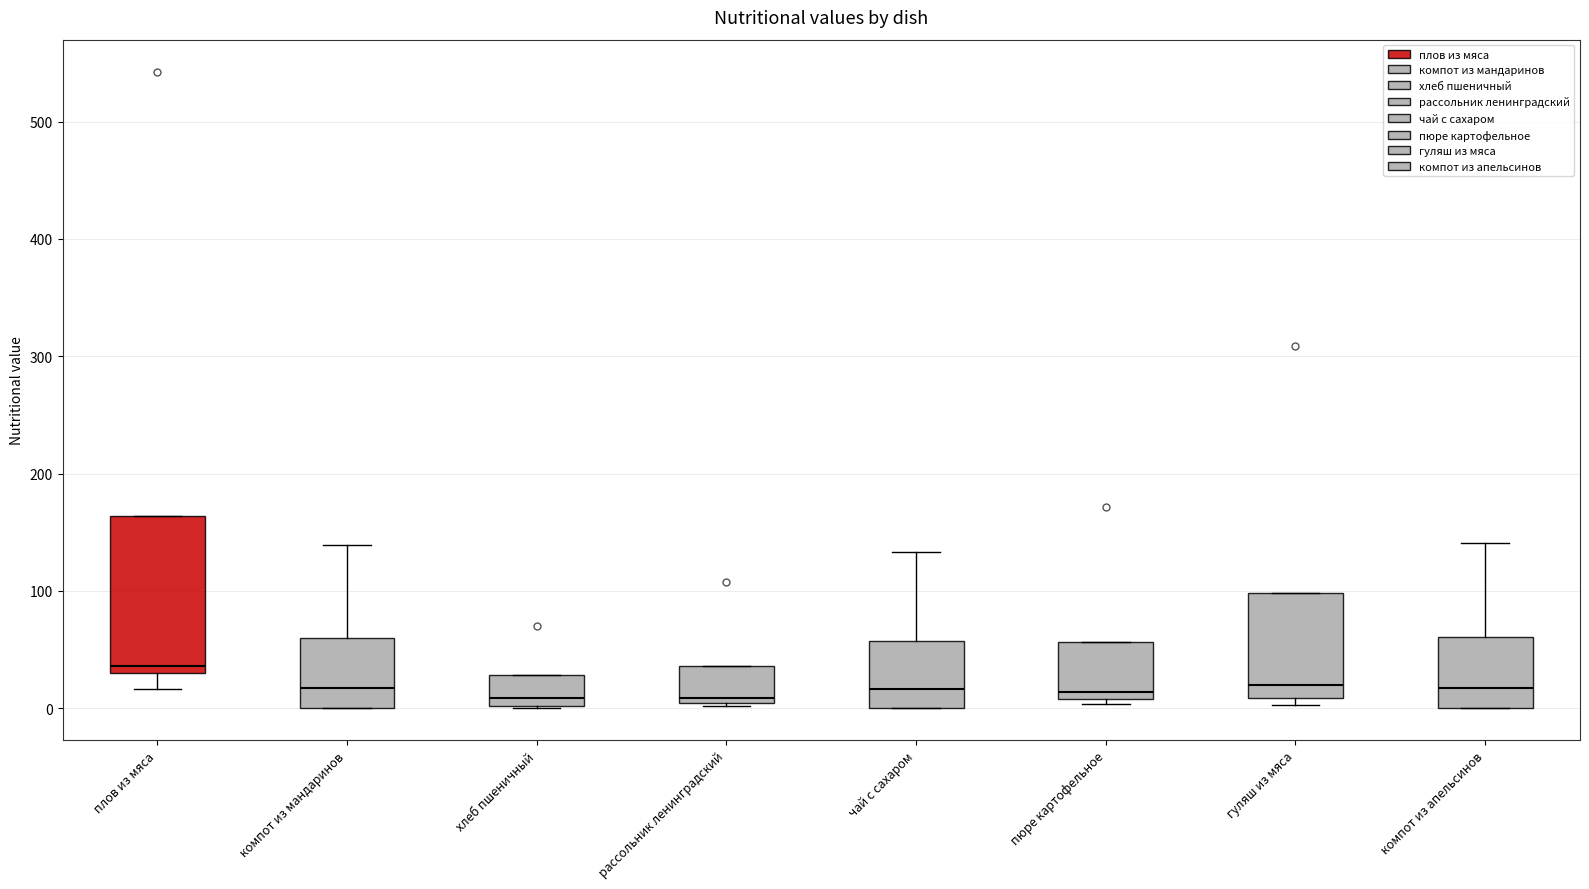

Comparing the boxes themselves (not the whiskers), which one is the tallest?

плов из мяса